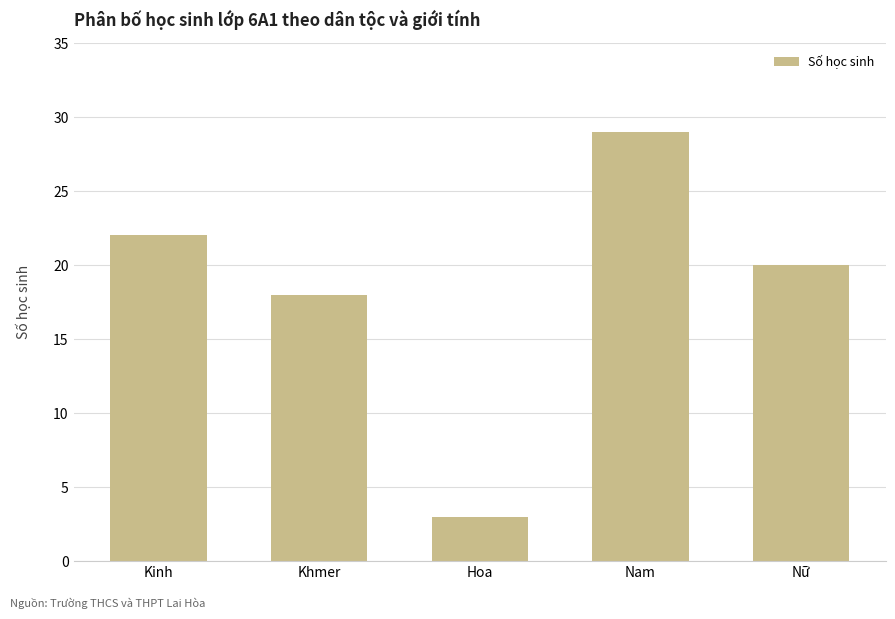

What is the value of the 4th bar from the left?

29